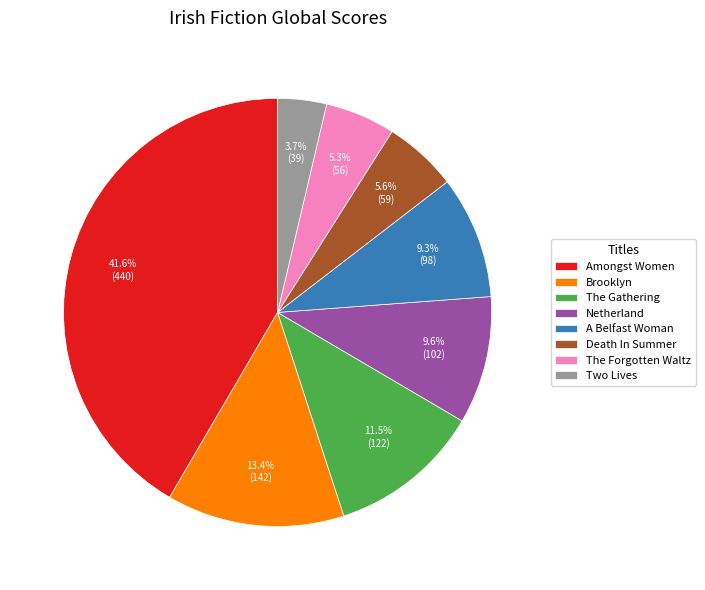

What is the smallest slice in the pie chart?

Two Lives